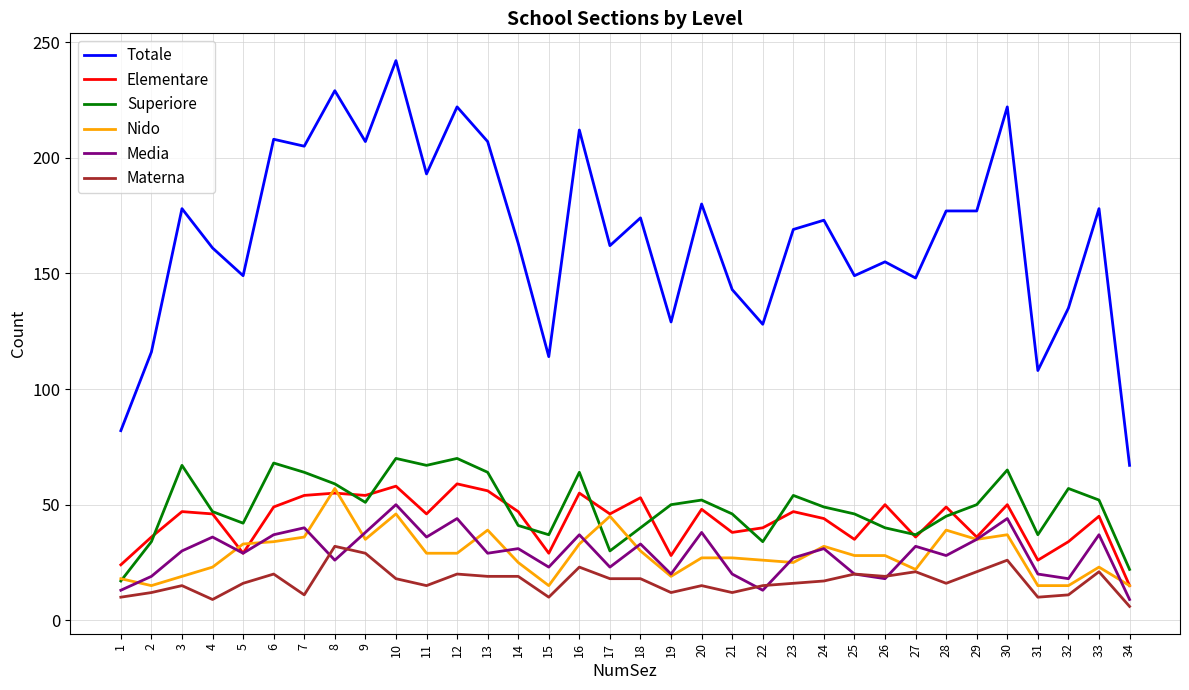

The Media series shows 31 at 14. True or false?

True